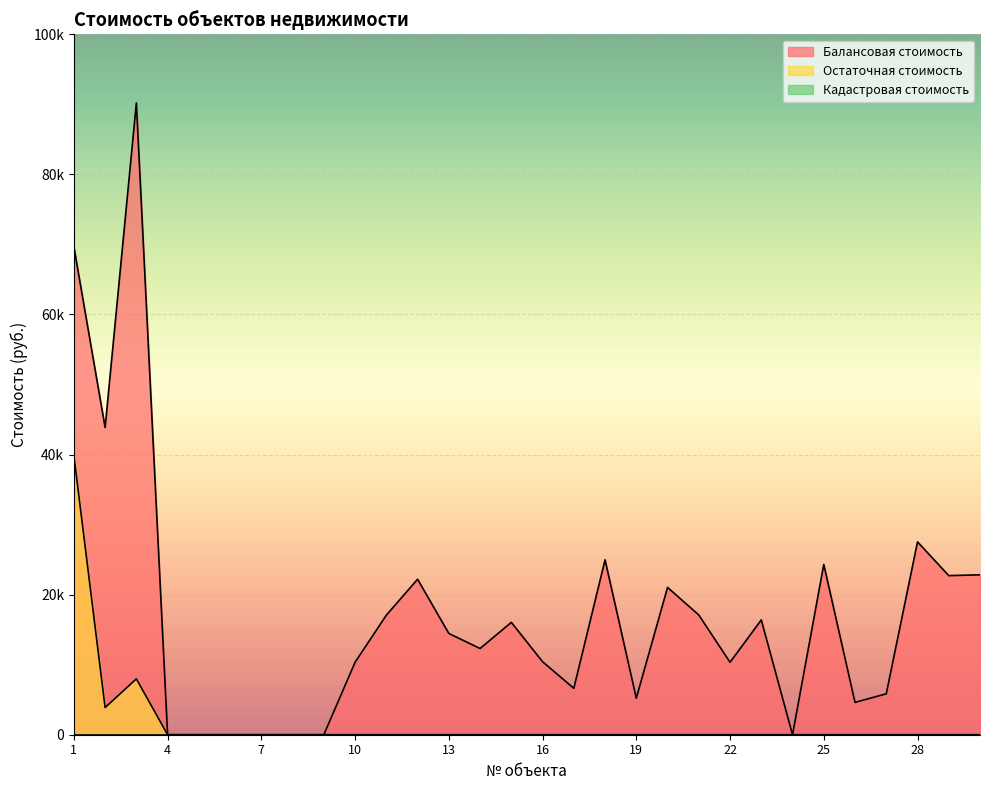

Does the chart display data point markers on the line(s)?

No